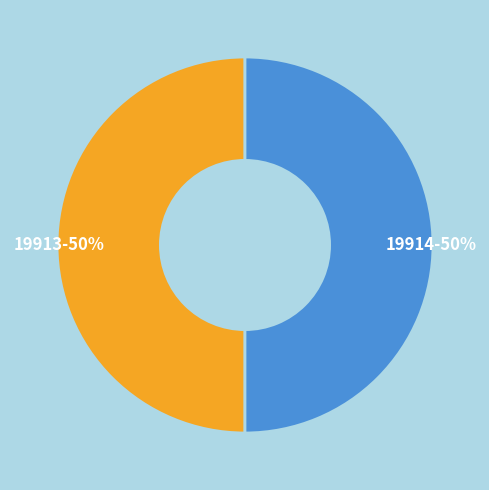

Is the sum of 19914 and 19913 greater than half?

Yes